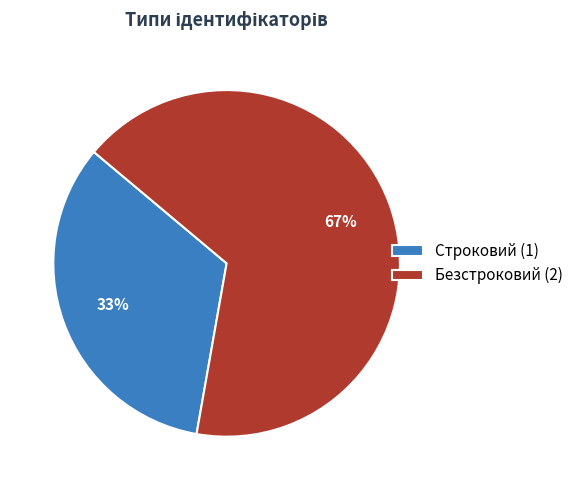

Which slice is the largest?

Безстроковий